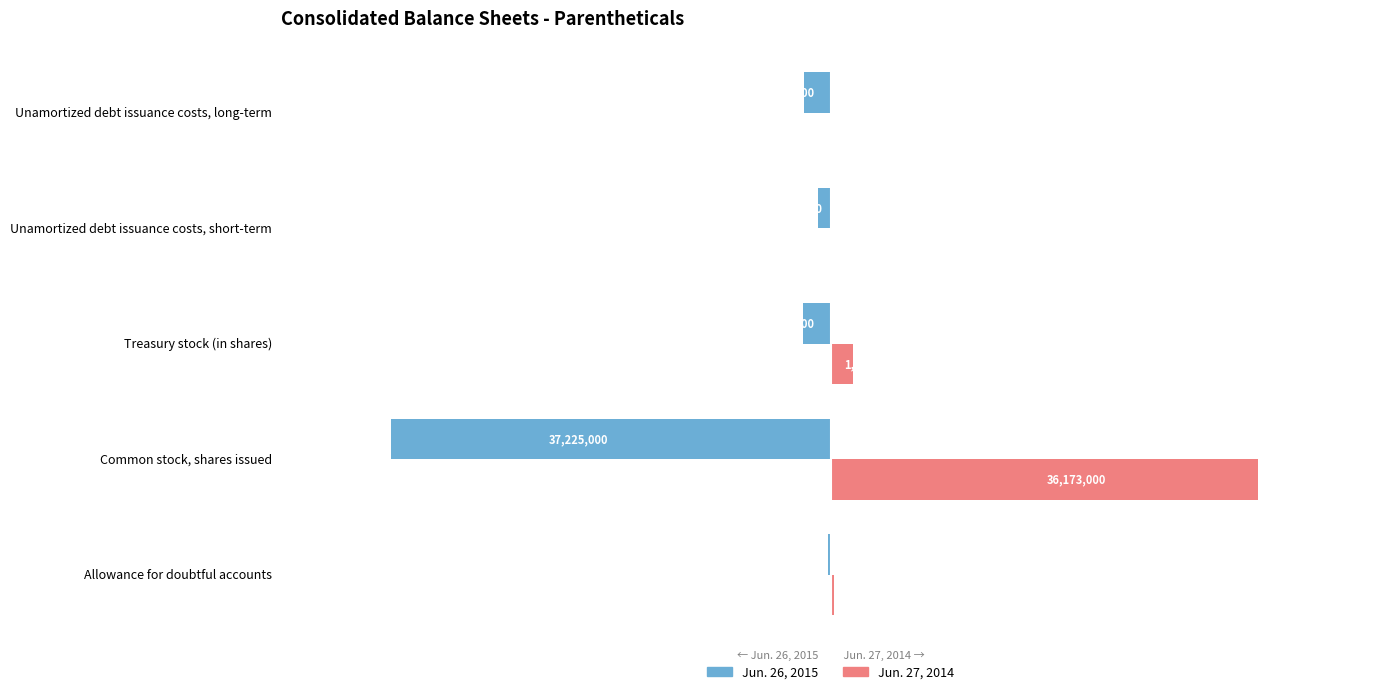

What are all the series names shown in the legend?

Jun. 26, 2015, Jun. 27, 2014